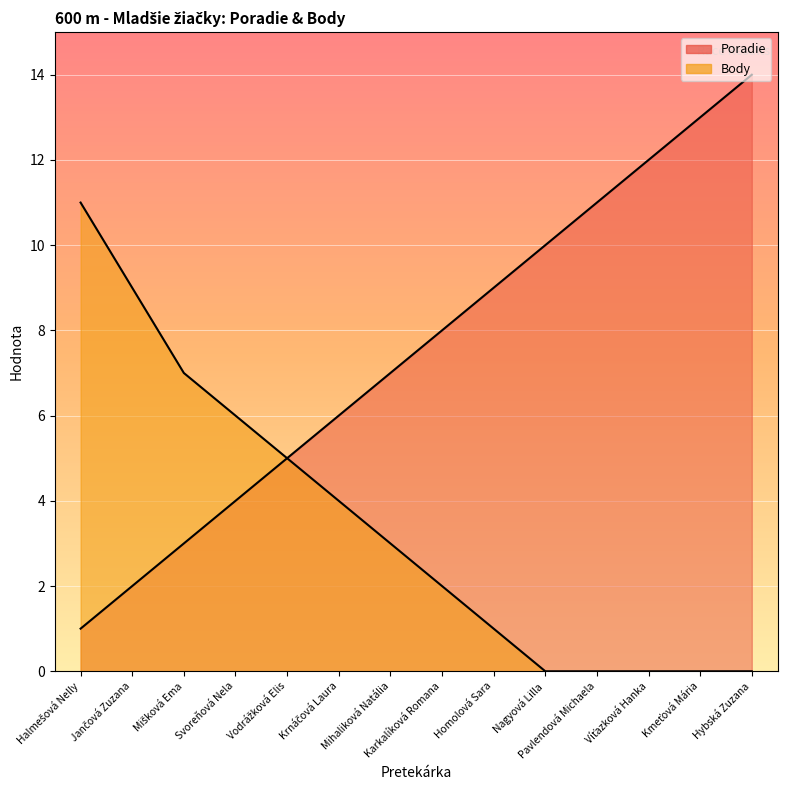

True or false: Poradie and Body cross at least once.

False